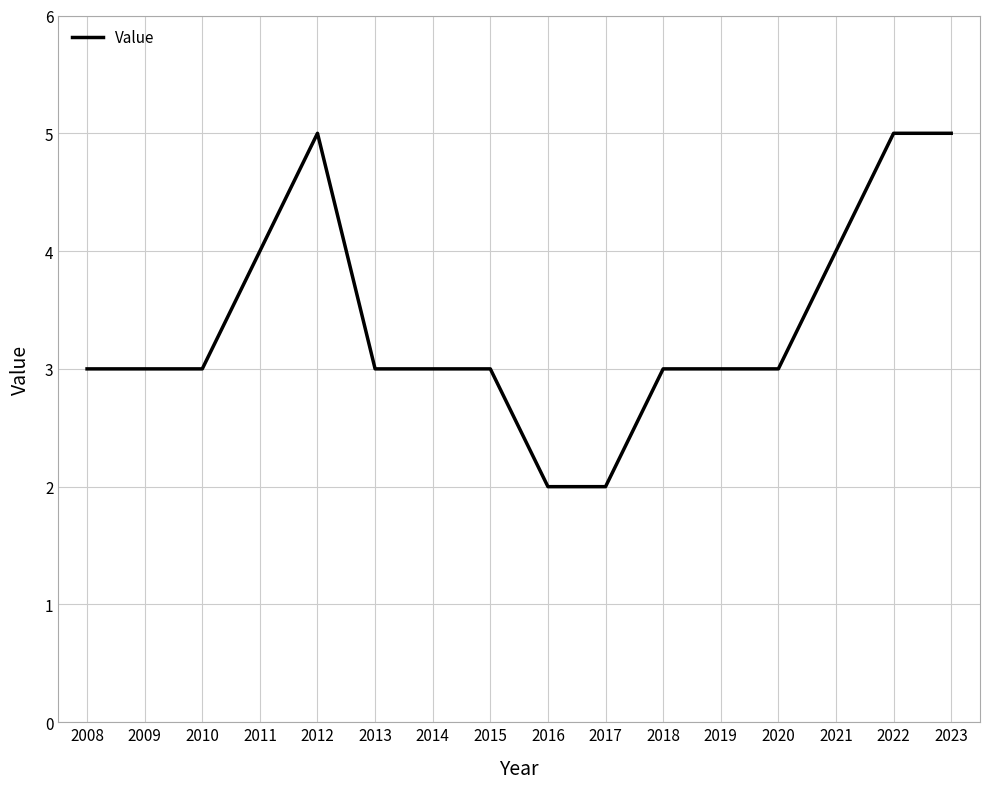

What is the difference between the maximum and second lowest values?

3